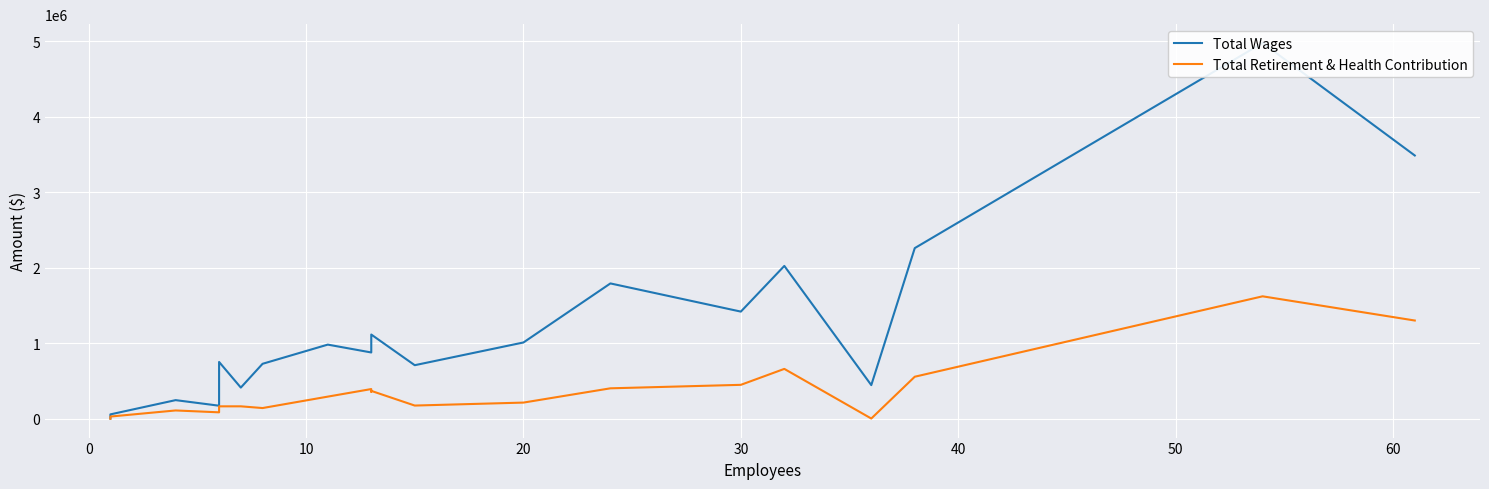

Is it true that Total Wages equals 772464 at 15?

False